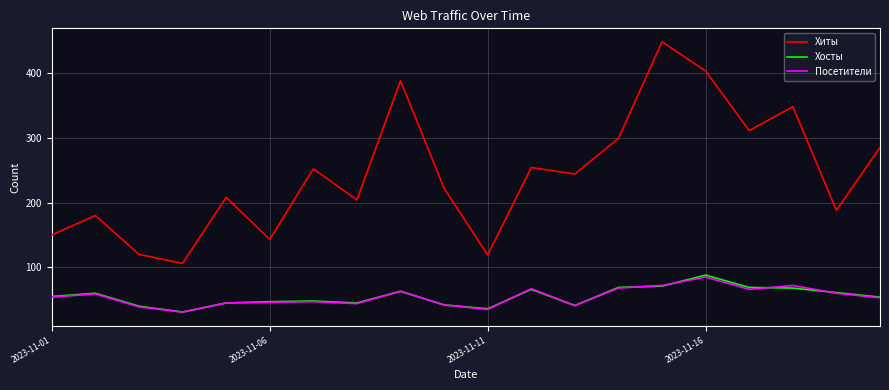

In Хосты, how many points are higher than both neighbors (excluding endpoints)?

5